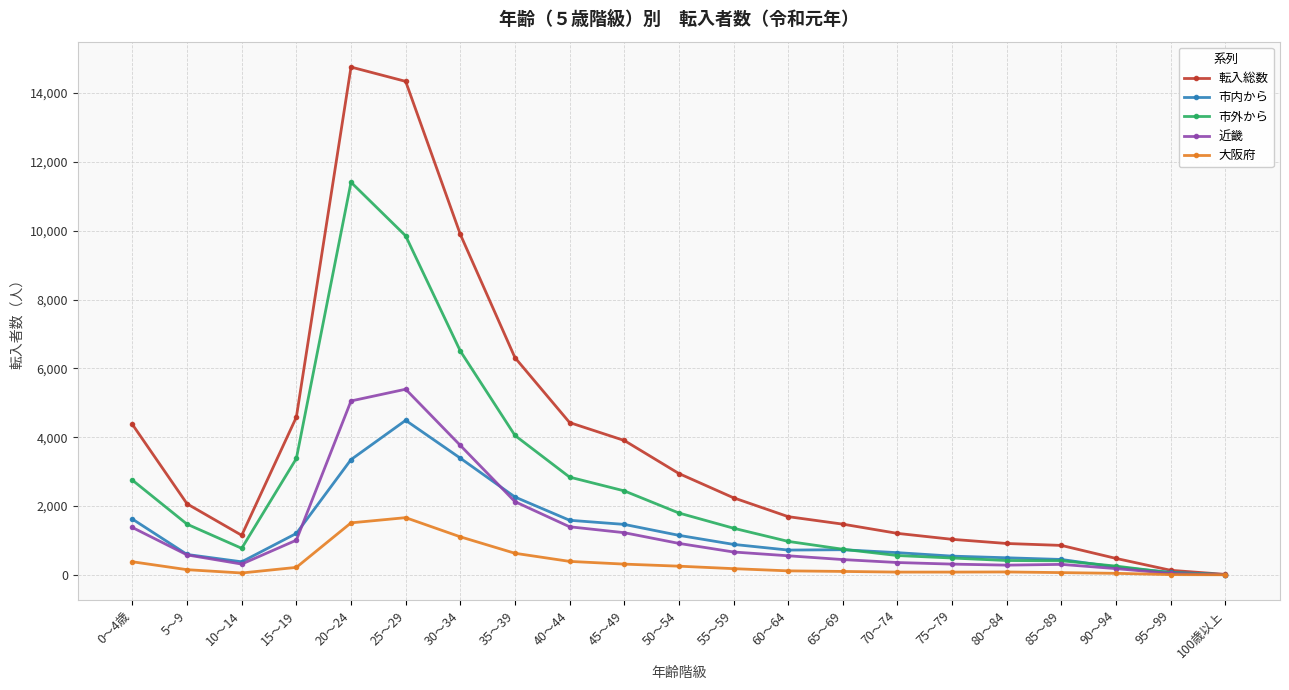

How many lines are shown in the chart?

5